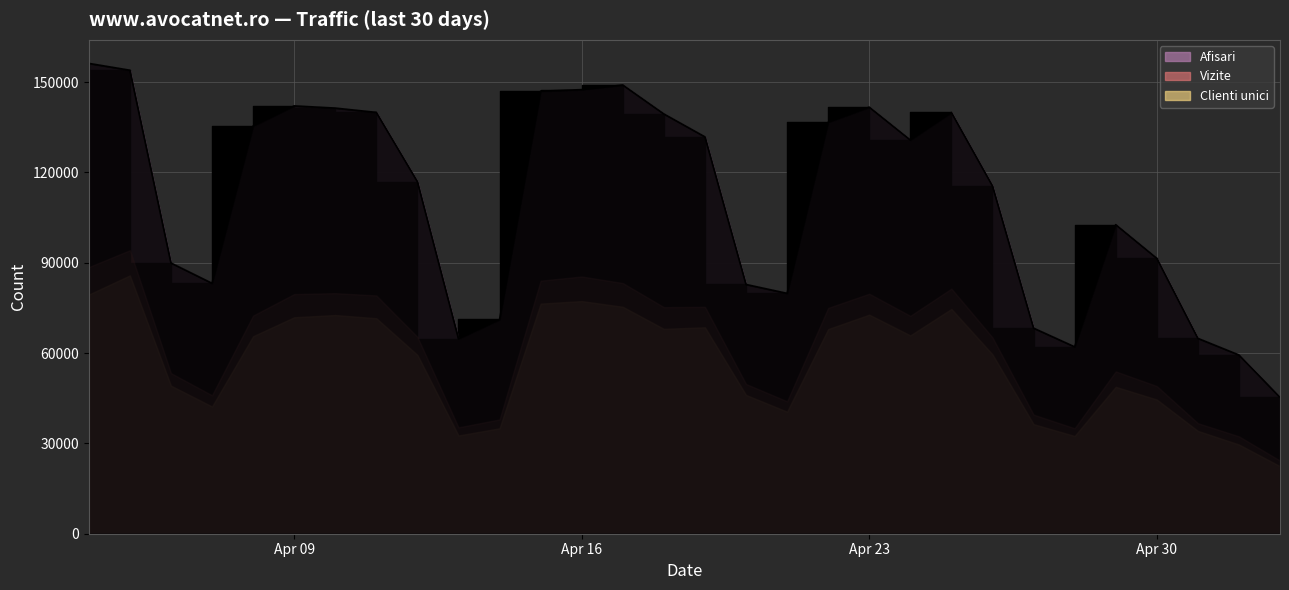

What is the difference between the maximum and minimum values in the Clienti unici series?

63380